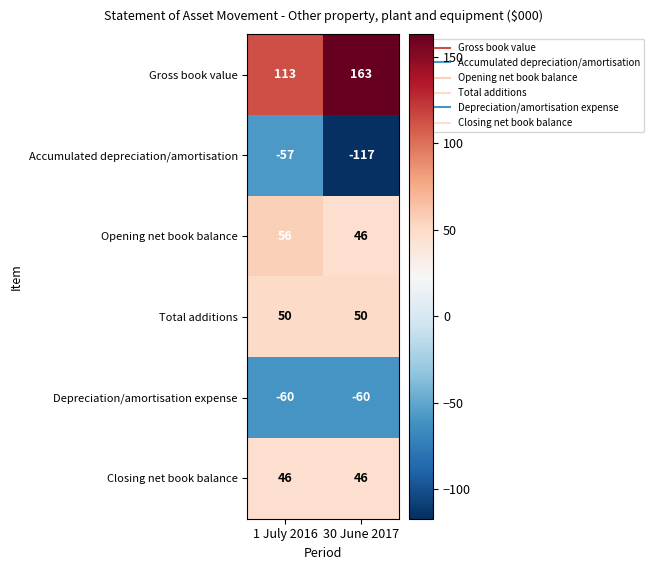

What is the minimum value shown in the chart?

-117